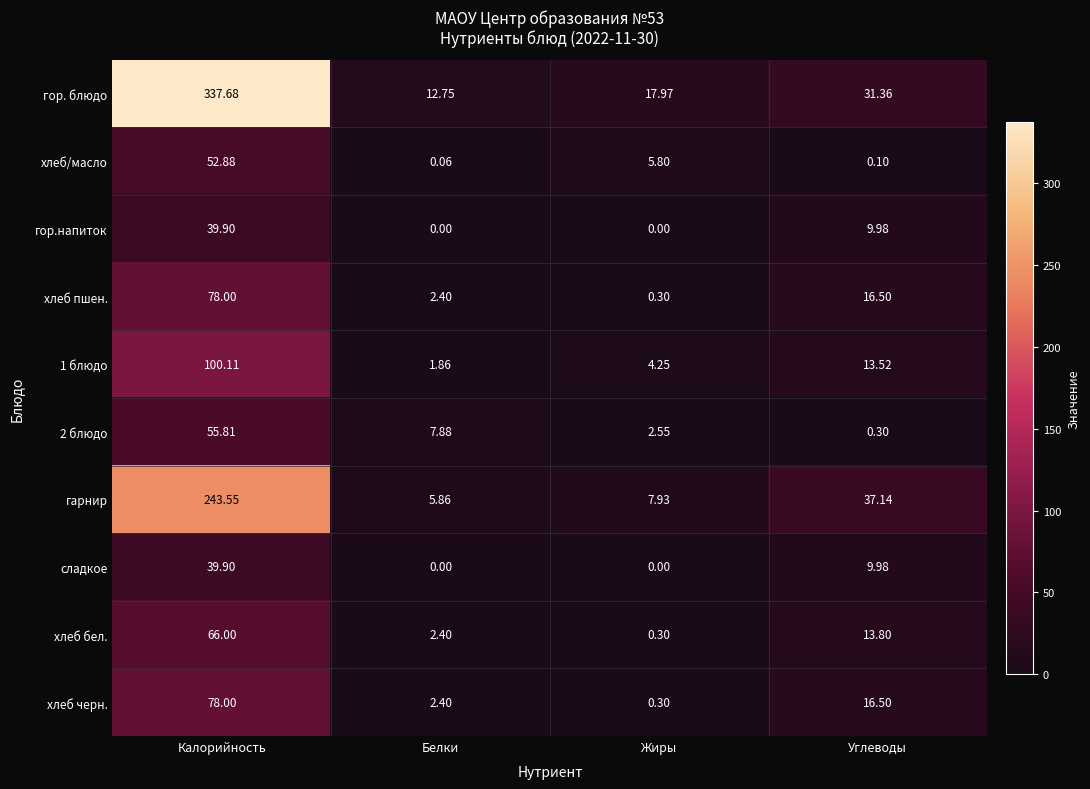

Where is 2 блюдо nearest to the value 28?

Белки